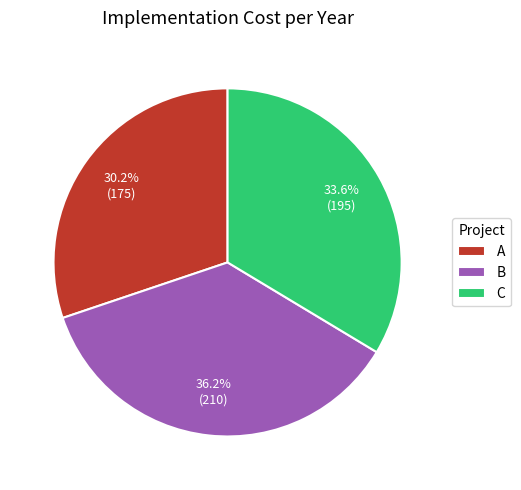

How many segments does this pie chart have?

3